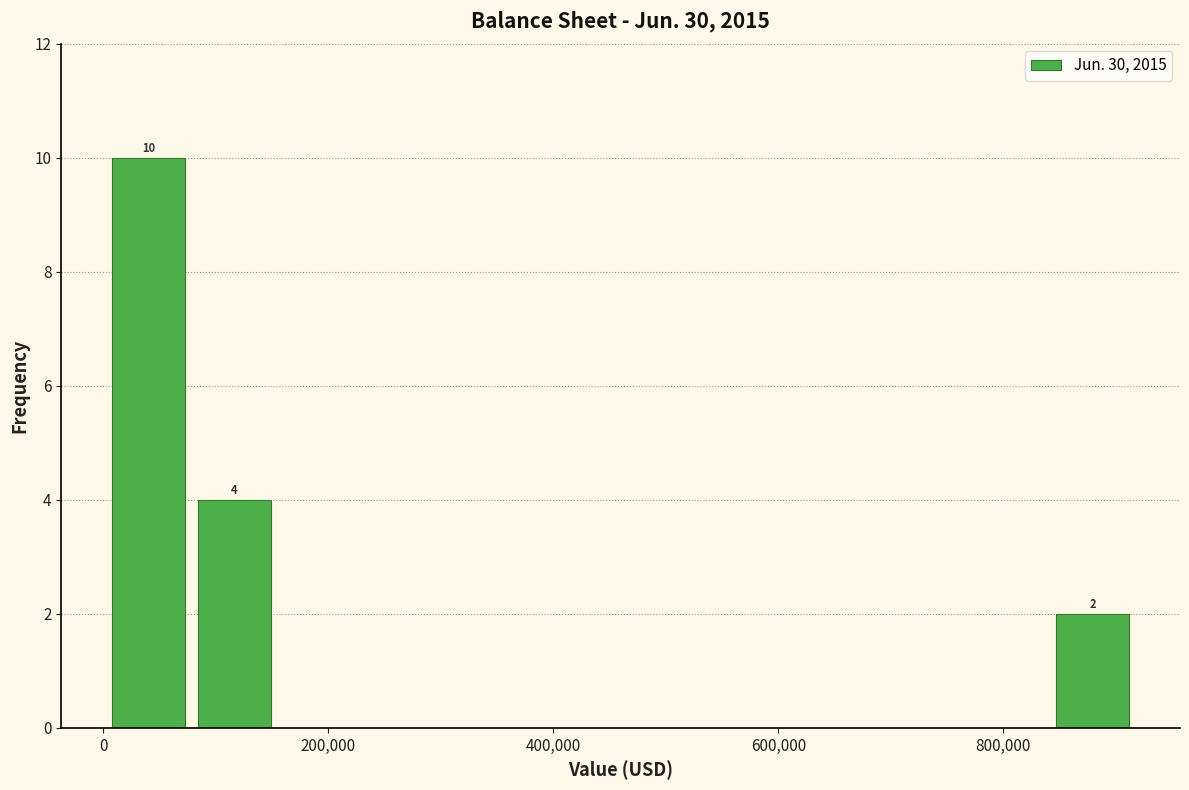

Around what value on the x-axis is the tallest bar? Give the approximate position of its centre, as read against the axis.

40000